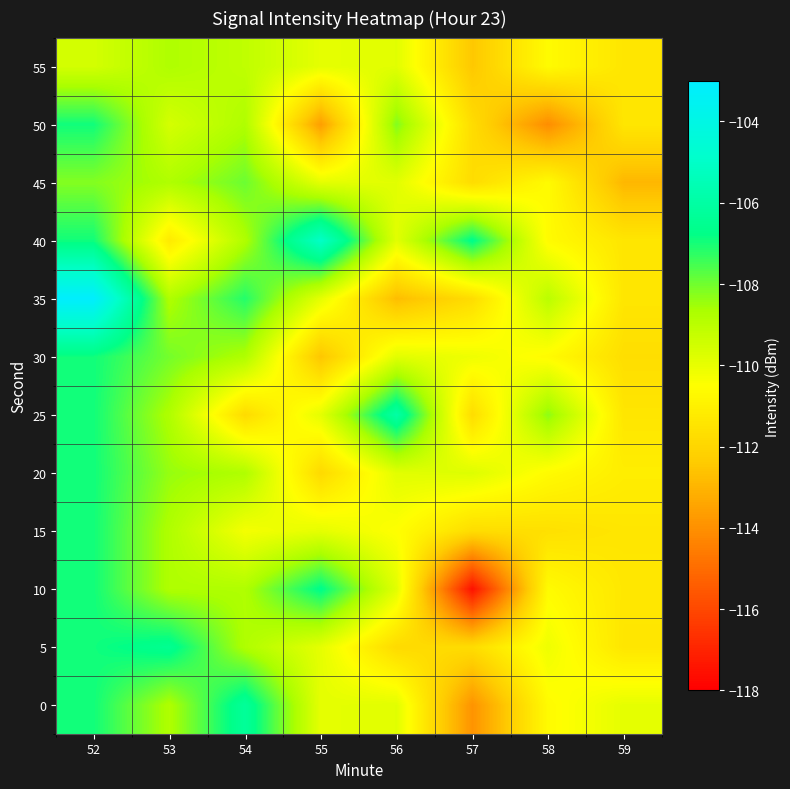

Reading right to left, list all the values displayed in this chart.

0: 59=-109.9	58=-110.6	57=-113.9	56=-109.9	55=-109.9	54=-106.3	53=-108.8	52=-106.9
5: 59=-111.4	58=-110.1	57=-111.7	56=-111.8	55=-109.9	54=-108.8	53=-106.5	52=-106.9
10: 59=-111.3	58=-110.6	57=-117.5	56=-109.9	55=-106.7	54=-108.8	53=-108.8	52=-106.9
15: 59=-111.4	58=-111.6	57=-111.7	56=-110.5	55=-109.9	54=-110.3	53=-108.8	52=-106.9
20: 59=-111.1	58=-110.6	57=-109.8	56=-109.9	55=-111.9	54=-108.8	53=-108.4	52=-106.9
25: 59=-111.4	58=-108.3	57=-111.7	56=-106.0	55=-109.9	54=-111.8	53=-108.8	52=-106.9
30: 59=-111.7	58=-110.6	57=-110.2	56=-109.9	55=-112.5	54=-108.8	53=-108.0	52=-106.9
35: 59=-111.4	58=-109.0	57=-111.7	56=-112.8	55=-109.9	54=-107.1	53=-108.8	52=-103.1
40: 59=-111.4	58=-110.6	57=-106.7	56=-109.9	55=-105.0	54=-108.8	53=-111.2	52=-106.9
45: 59=-112.9	58=-110.6	57=-111.7	56=-109.9	55=-109.9	54=-107.9	53=-108.8	52=-108.2
50: 59=-111.4	58=-114.1	57=-111.7	56=-108.2	55=-113.6	54=-108.8	53=-109.6	52=-106.9
55: 59=-111.4	58=-110.6	57=-112.5	56=-109.9	55=-109.9	54=-109.1	53=-108.8	52=-109.5